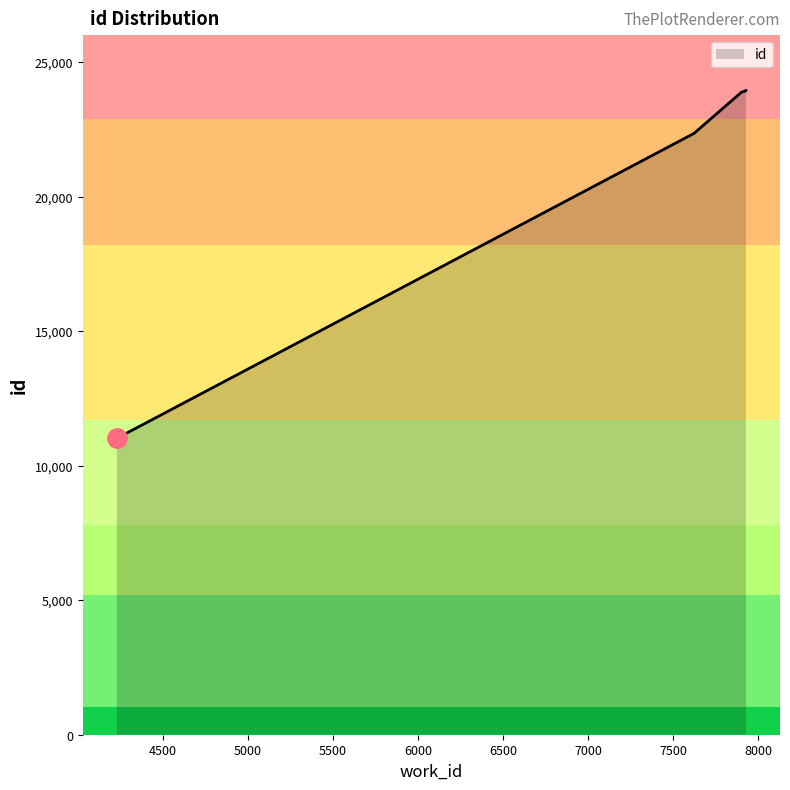

Reading right to left, extract all data points from this chart.

7928=23942	7928=23934	7927=23930	7922=23917	7920=23911	7918=23909	7903=23887	7623=22351	7623=22350	4231=11016